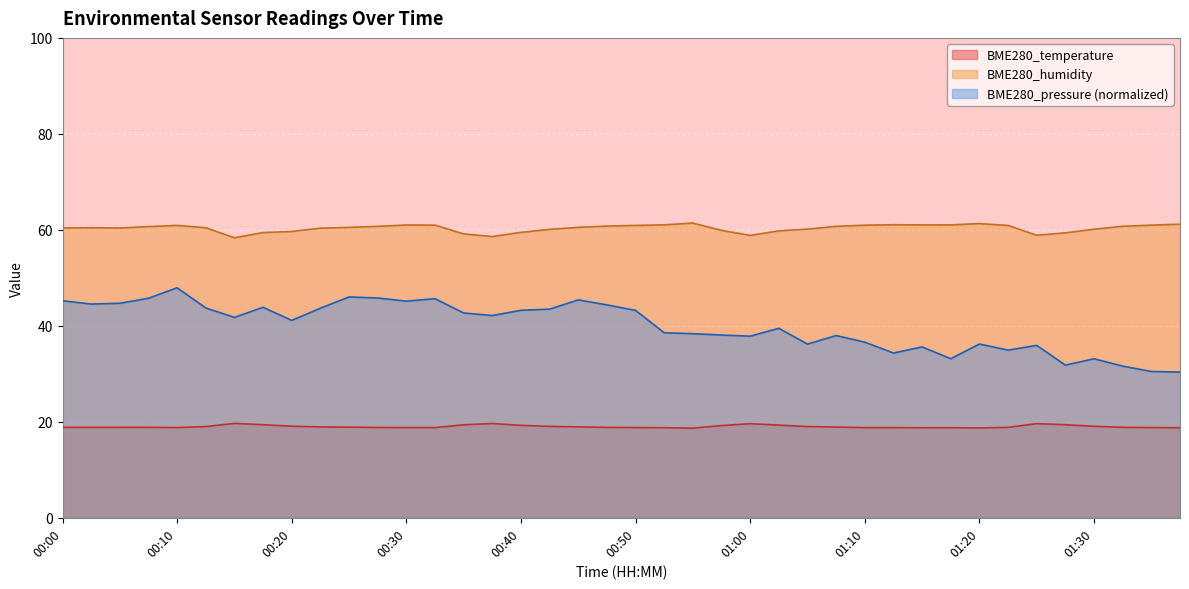

What is the sum of the BME280_humidity values at 00:48 and 00:20?

120.4